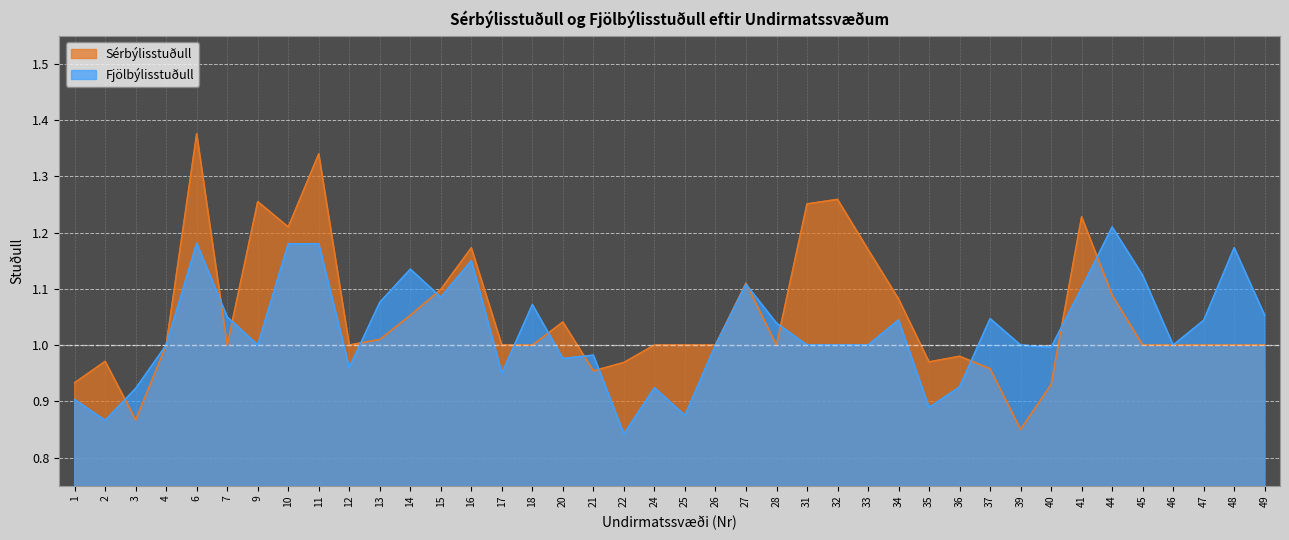

The value of Fjölbýlisstuðull at 44 is 1.7. True or false?

False